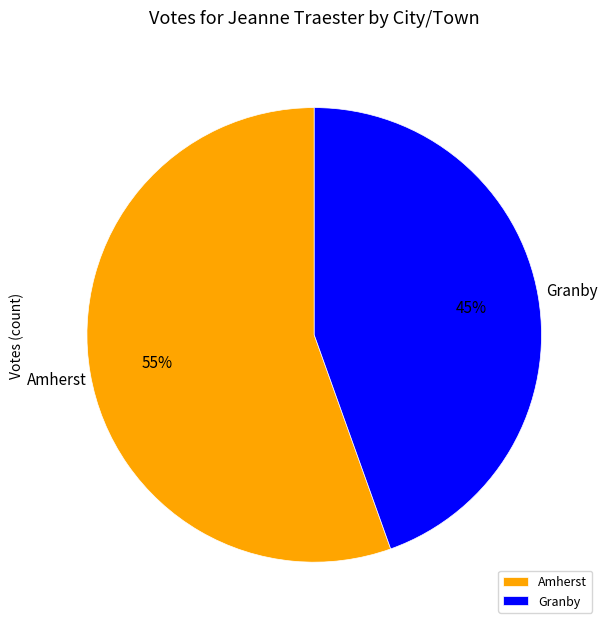

What percentage is the Amherst slice, to the nearest percent?

55%